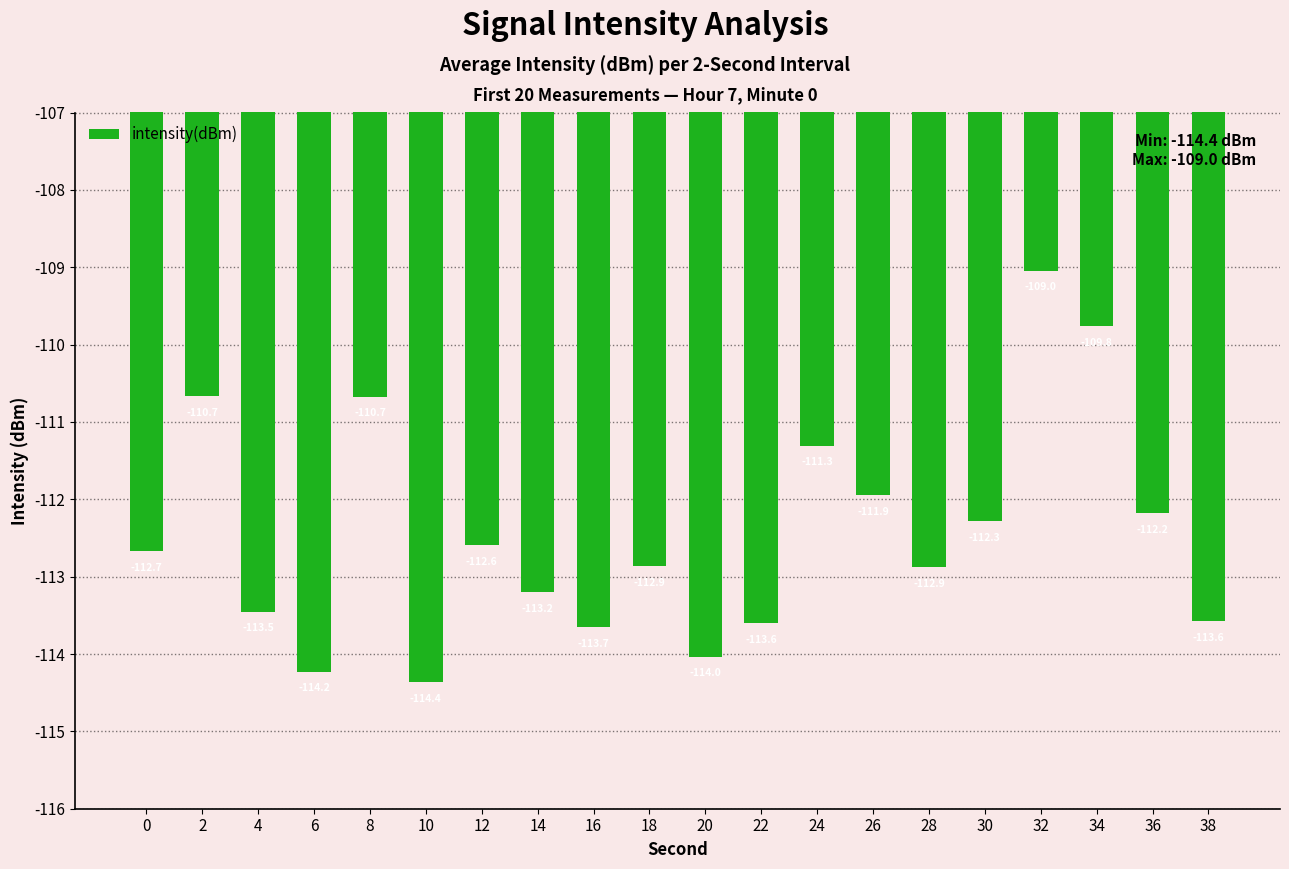

Reading left to right, transcribe all the data shown in this chart.

-112.7	-110.7	-113.5	-114.2	-110.7	-114.4	-112.6	-113.2	-113.7	-112.9	-114.0	-113.6	-111.3	-111.9	-112.9	-112.3	-109.0	-109.8	-112.2	-113.6